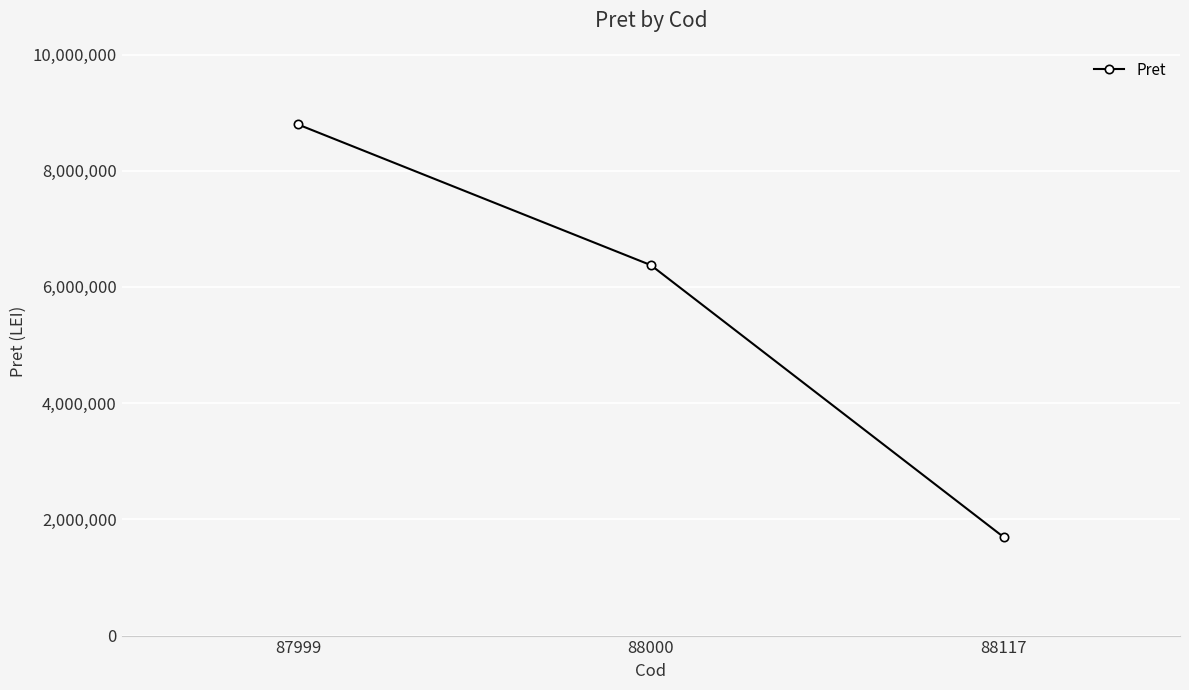

How many values are between 1695400 and 8795600?

3